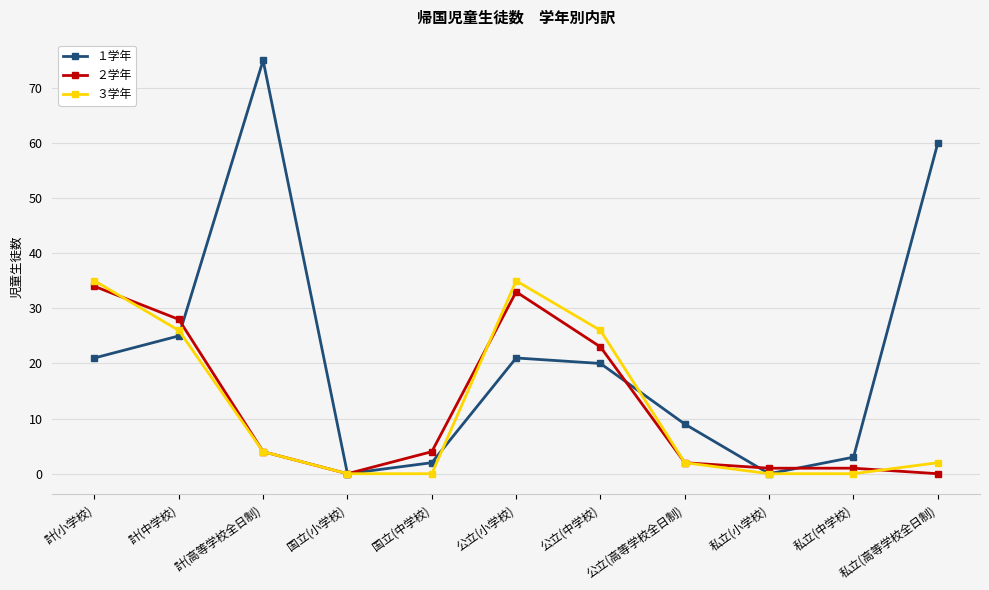

What is the label of the 2nd point from the left?

計(中学校)